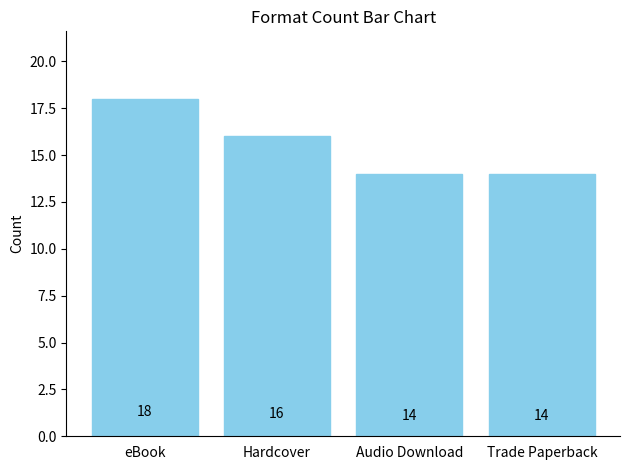

The chart shows a value of 10 at eBook. True or false?

False